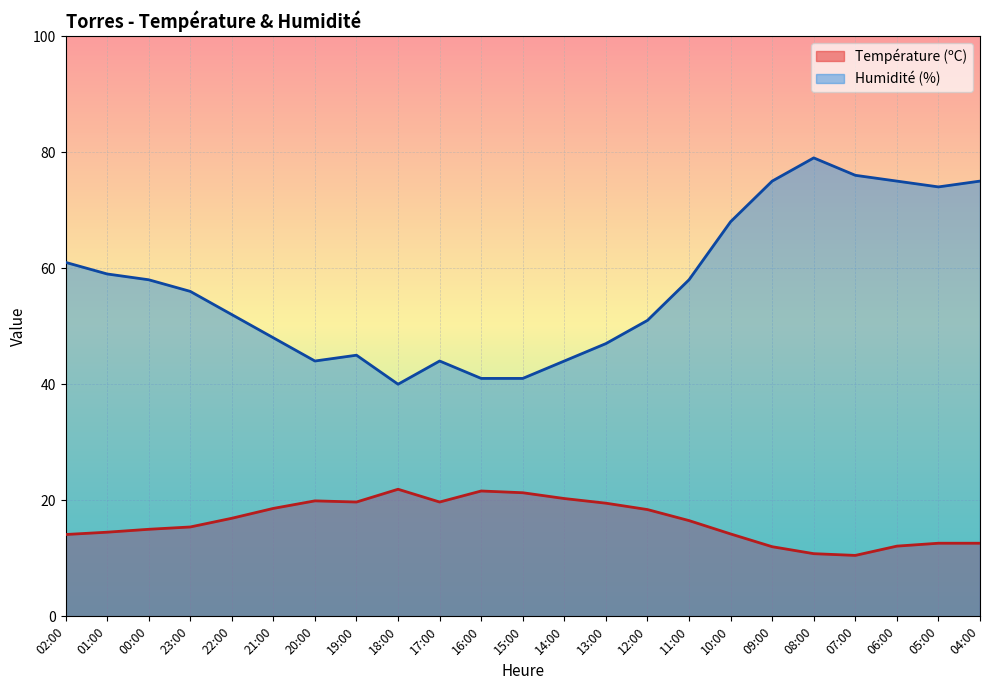

What is the value of the Température (ºC) point at the 3rd from the left?

15.0